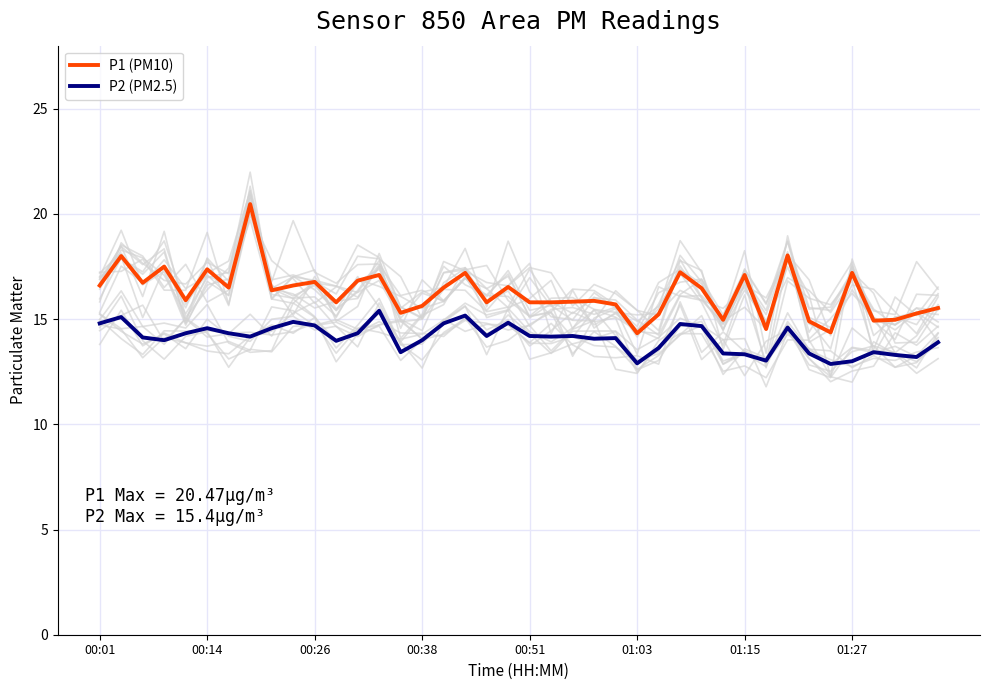

What is the maximum value for P2 (PM2.5)?

15.4